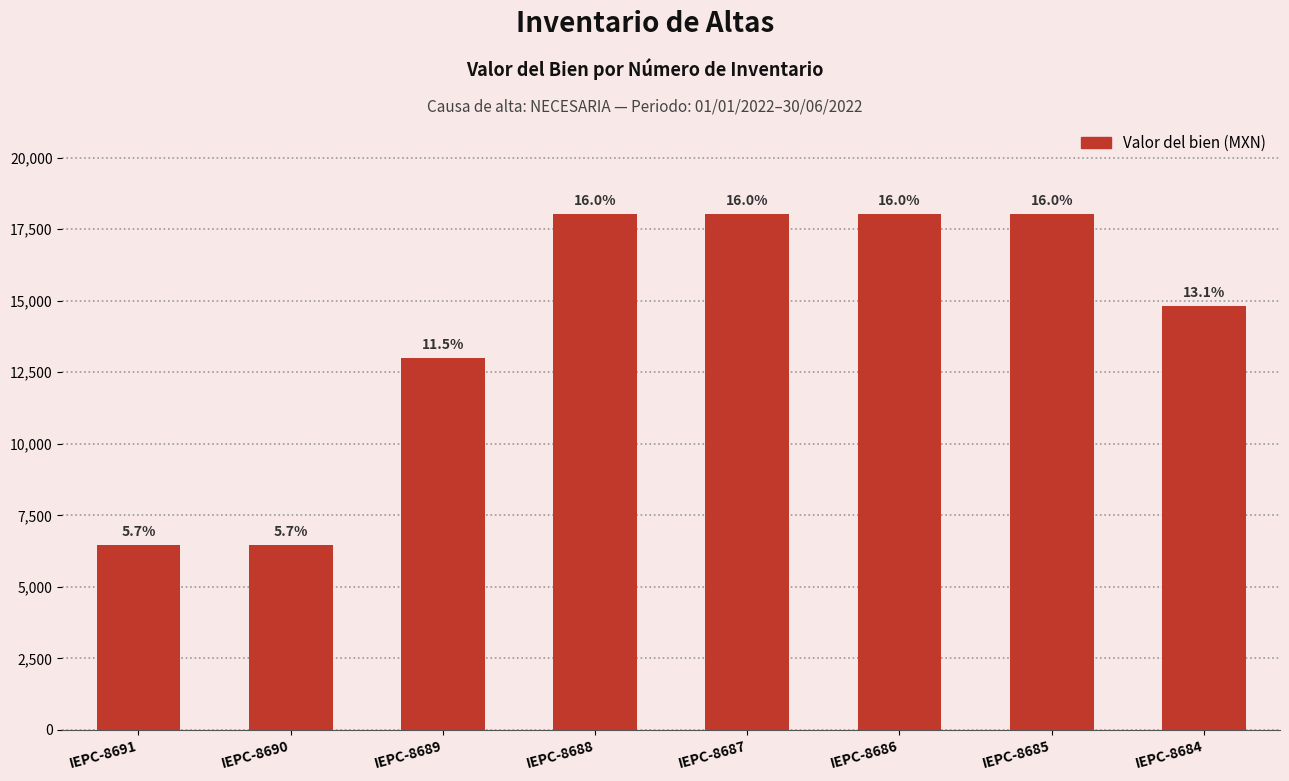

List the labels in order of value, largest first.

IEPC-8688, IEPC-8687, IEPC-8686, IEPC-8685, IEPC-8684, IEPC-8689, IEPC-8691, IEPC-8690